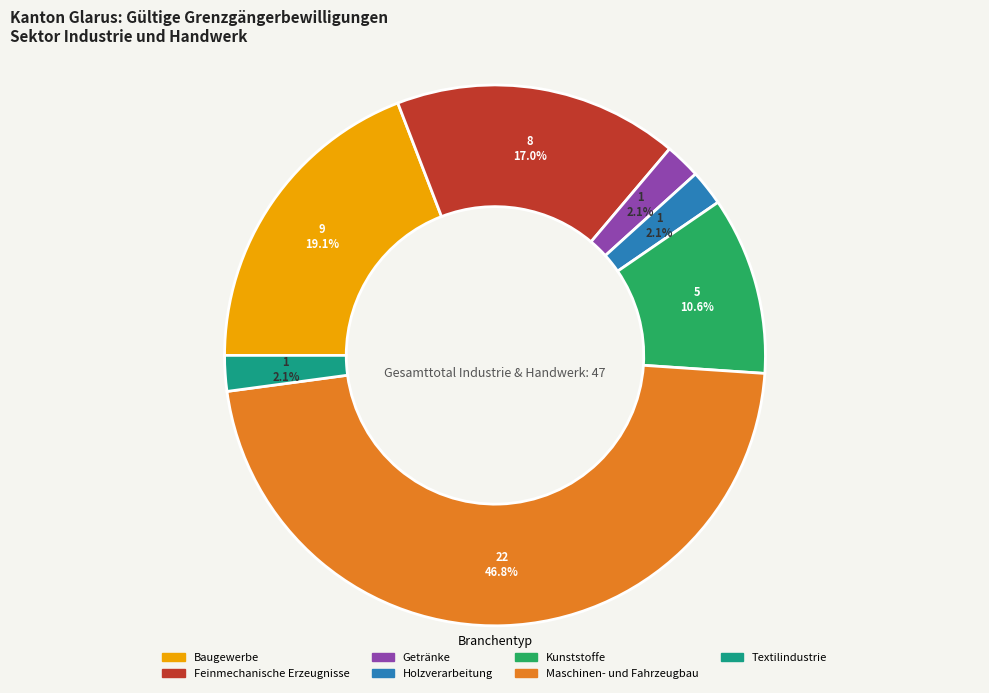

Which has a higher value, Textilindustrie or Baugewerbe?

Baugewerbe